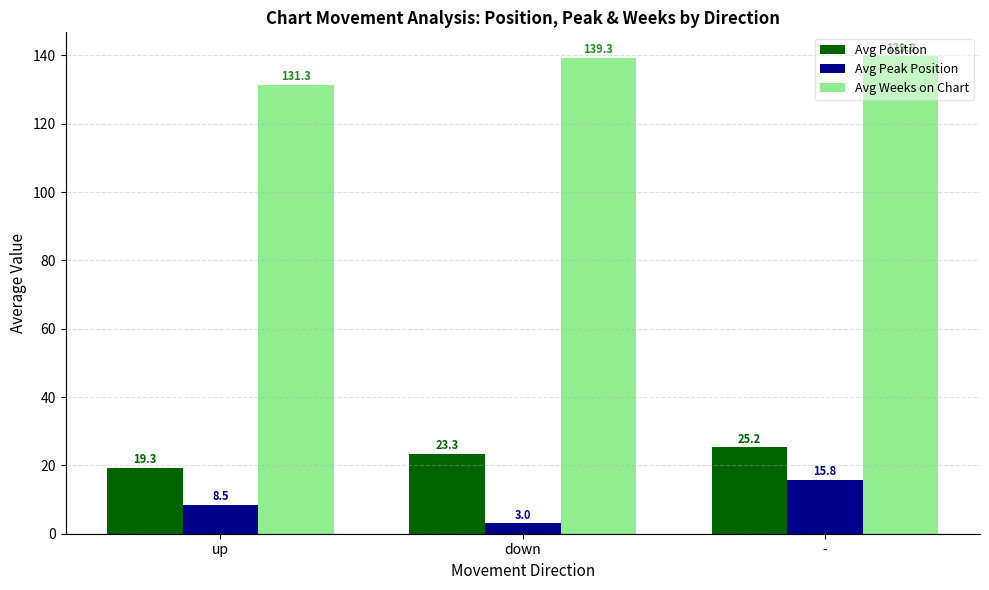

What is the difference between the Avg Peak Position values at up and -?

7.2